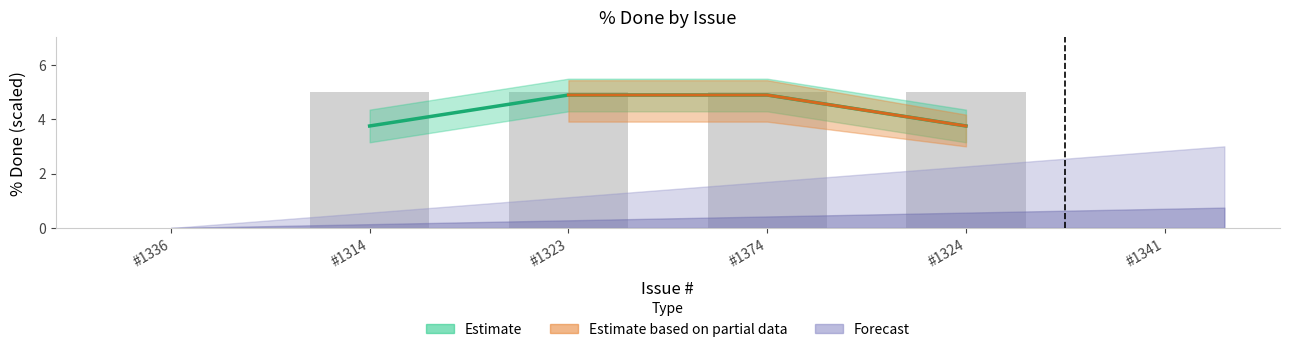

What is the difference between the values at #1324 and #1336?

5